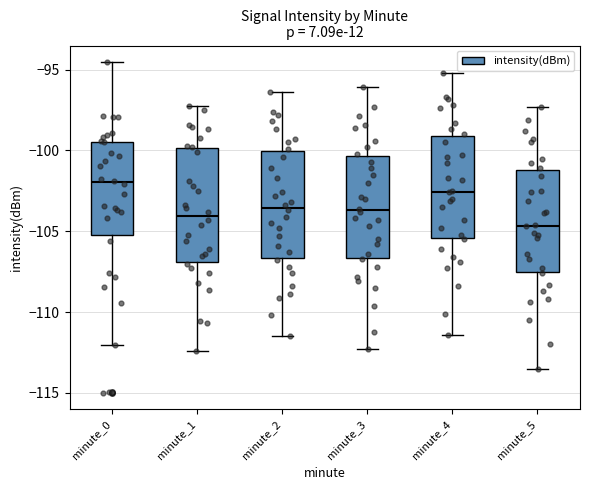

Which box has the lowest median line?

minute_5